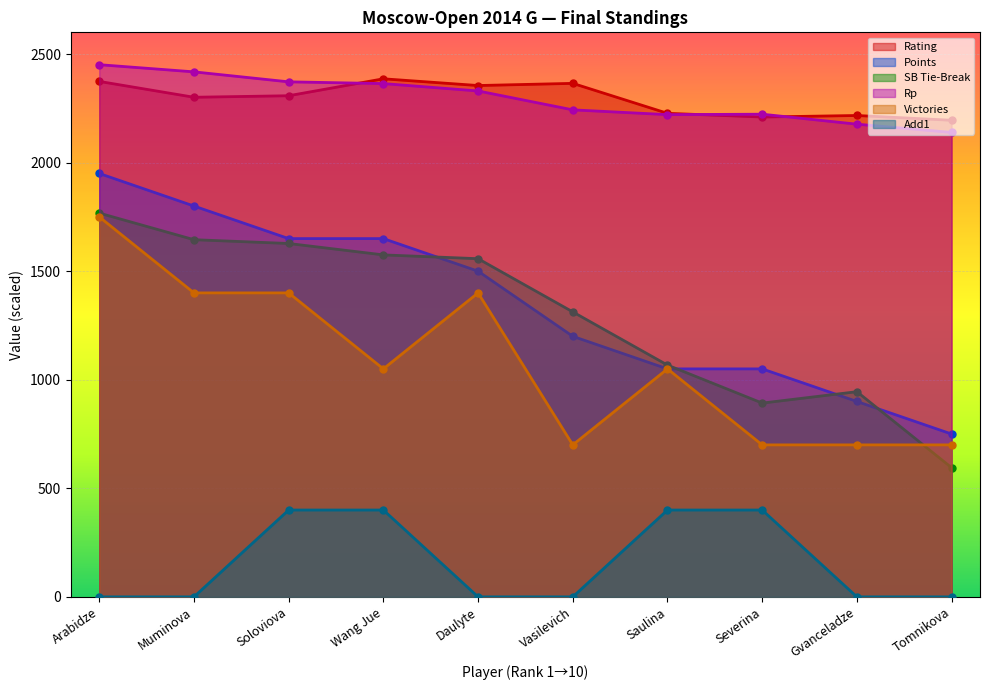

How many data points in Rating are above 2308?

4